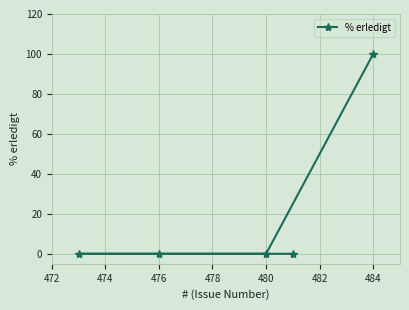

How many values are above zero?

1